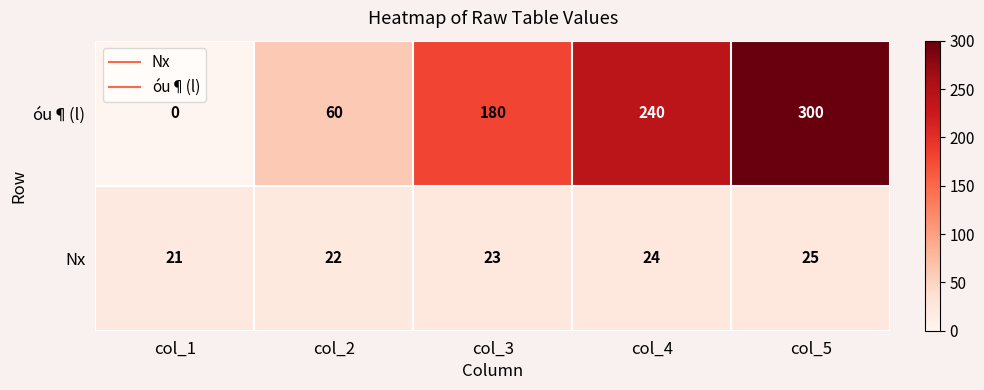

At which label is óu¶(l) closest to 150?

col_3